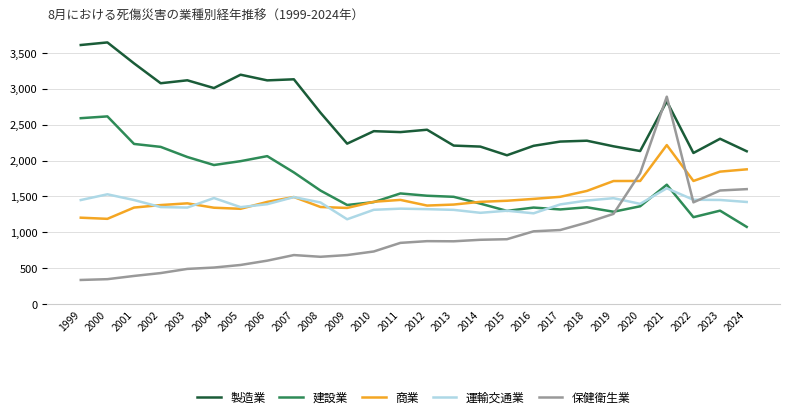

True or false: 保健衛生業 has more than 2 points higher than both neighbors.

True